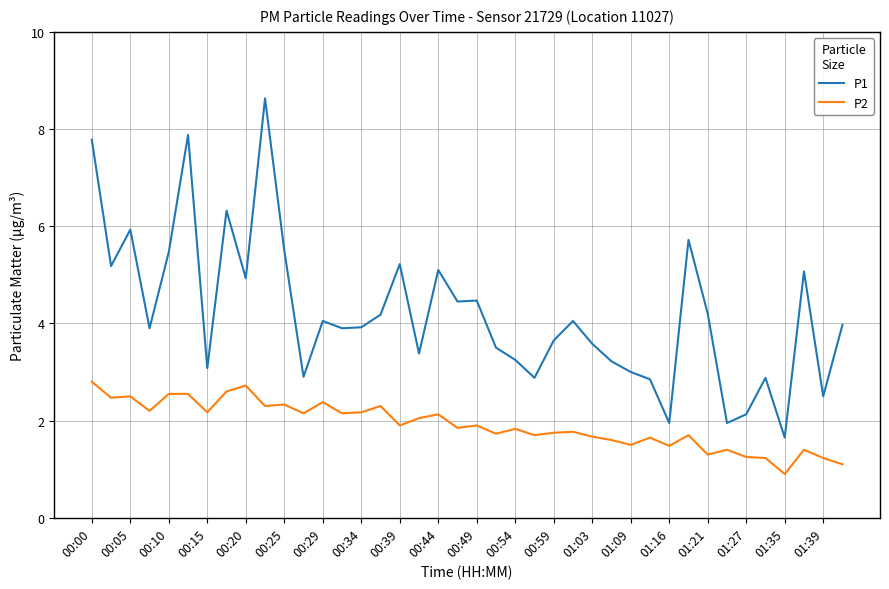

True or false: P2 has more than 2 points higher than both neighbors.

True